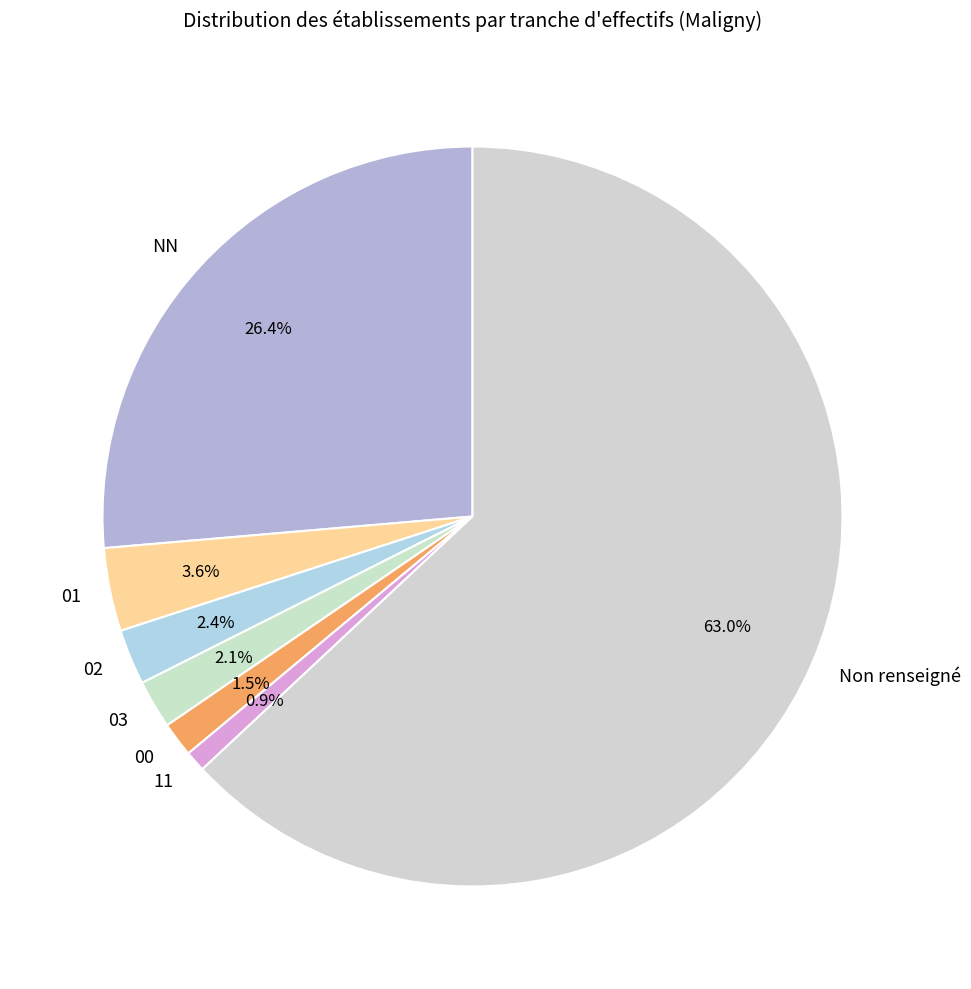

To the nearest percent, what is the average slice percentage?

14%